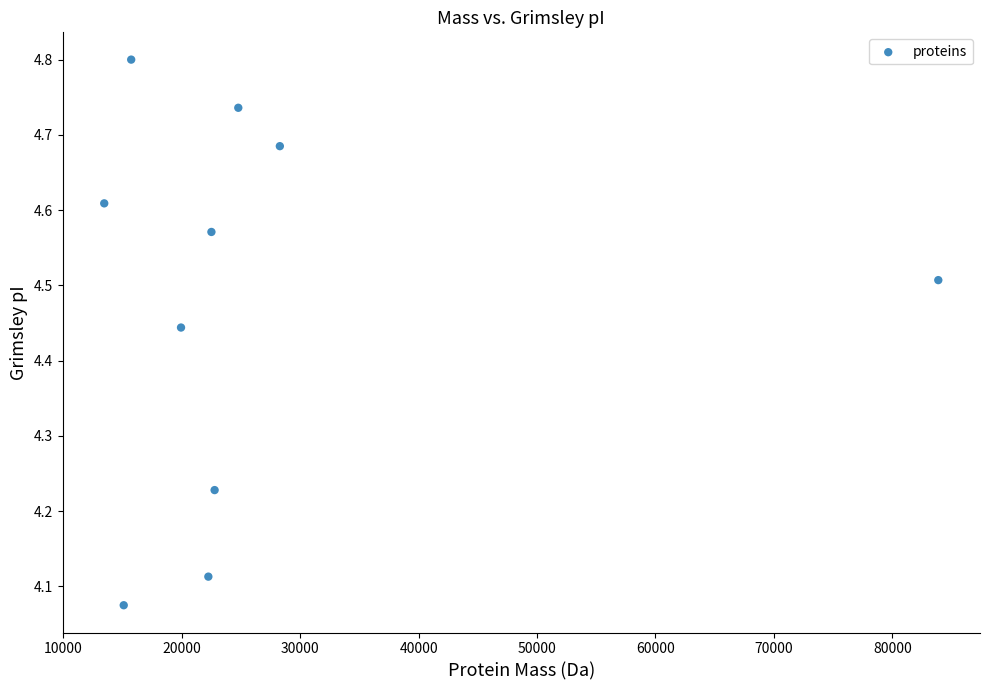

What is the range of X values (max minus min)?

70439.5